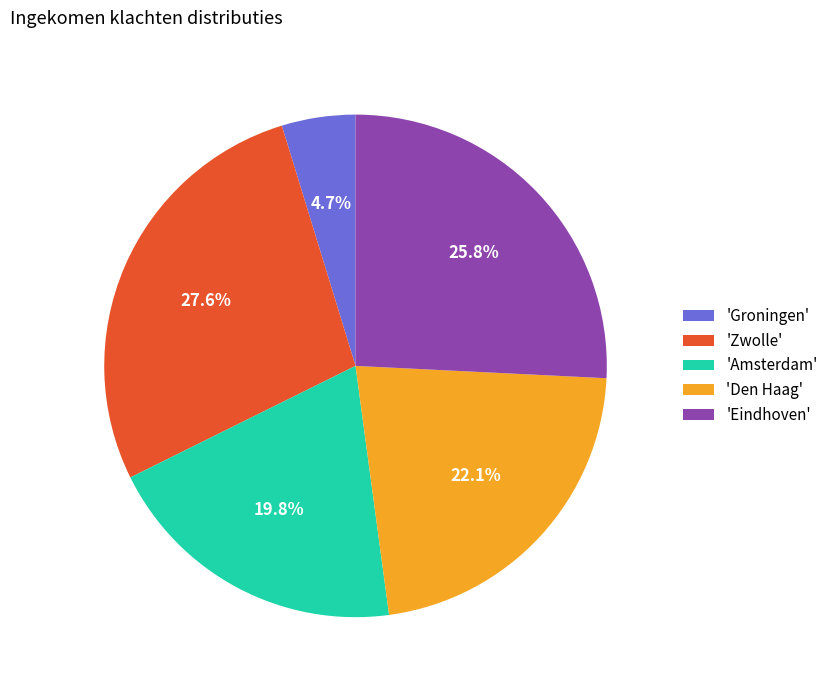

What percentage do 'Den Haag' and 'Groningen' together represent?

26.8%